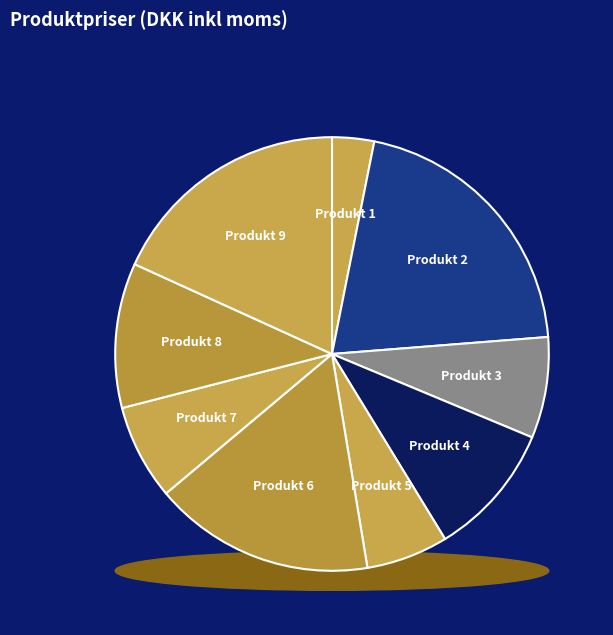

The Produkt 7 slice represents 19% of the pie. True or false?

False